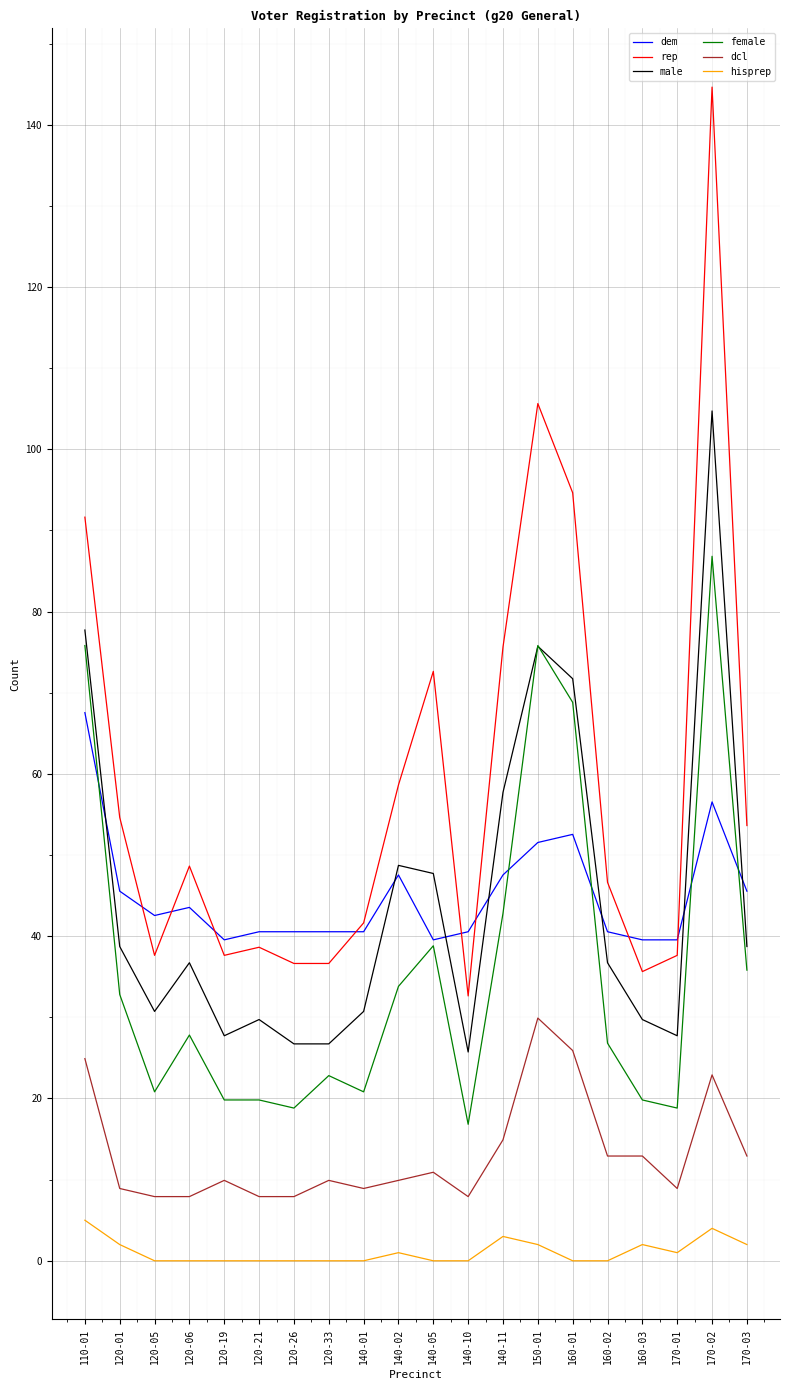

Reading left to right, list all the values displayed in this chart.

dem: 67.6	45.6	42.6	43.6	39.6	40.6	40.6	40.6	40.6	47.6	39.6	40.6	47.6	51.6	52.6	40.6	39.6	39.6	56.6	45.6
rep: 91.6	54.6	37.6	48.6	37.6	38.6	36.6	36.6	41.6	58.6	72.6	32.6	75.6	105.6	94.6	46.6	35.6	37.6	144.6	53.6
male: 77.7	38.7	30.7	36.7	27.7	29.7	26.7	26.7	30.7	48.7	47.7	25.7	57.7	75.7	71.7	36.7	29.7	27.7	104.7	38.7
female: 75.8	32.8	20.8	27.8	19.8	19.8	18.8	22.8	20.8	33.8	38.8	16.8	42.8	75.8	68.8	26.8	19.8	18.8	86.8	35.8
dcl: 24.9	8.9	7.9	7.9	9.9	7.9	7.9	9.9	8.9	9.9	10.9	7.9	14.9	29.9	25.9	12.9	12.9	8.9	22.9	12.9
hisprep: 5.0	2.0	0.0	0.0	0.0	0.0	0.0	0.0	0.0	1.0	0.0	0.0	3.0	2.0	0.0	0.0	2.0	1.0	4.0	2.0